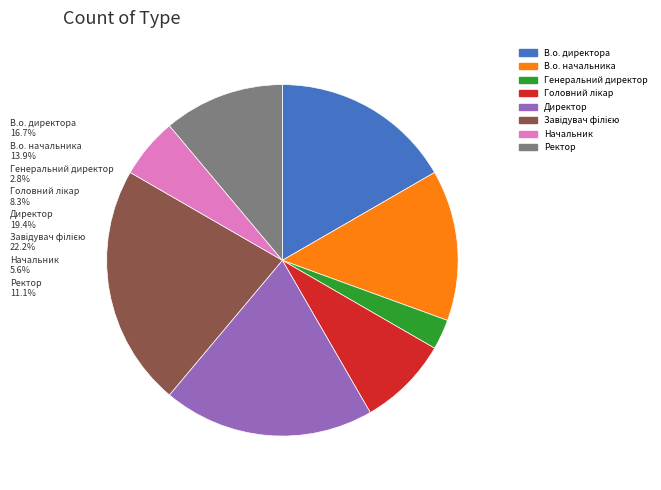

How many segments does this pie chart have?

8